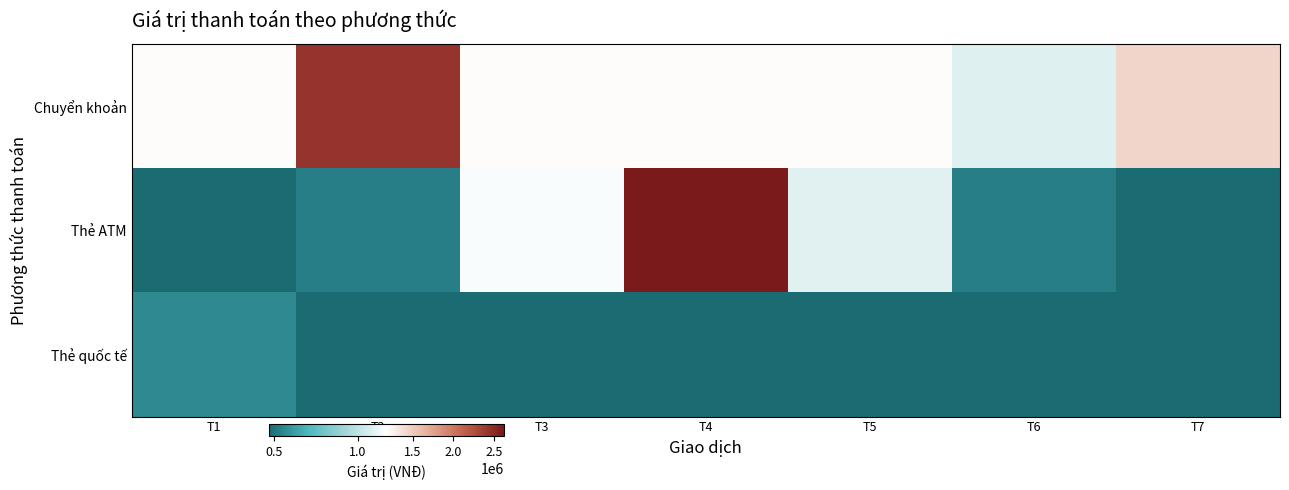

Which series has the largest total across all categories?

Chuyển khoản